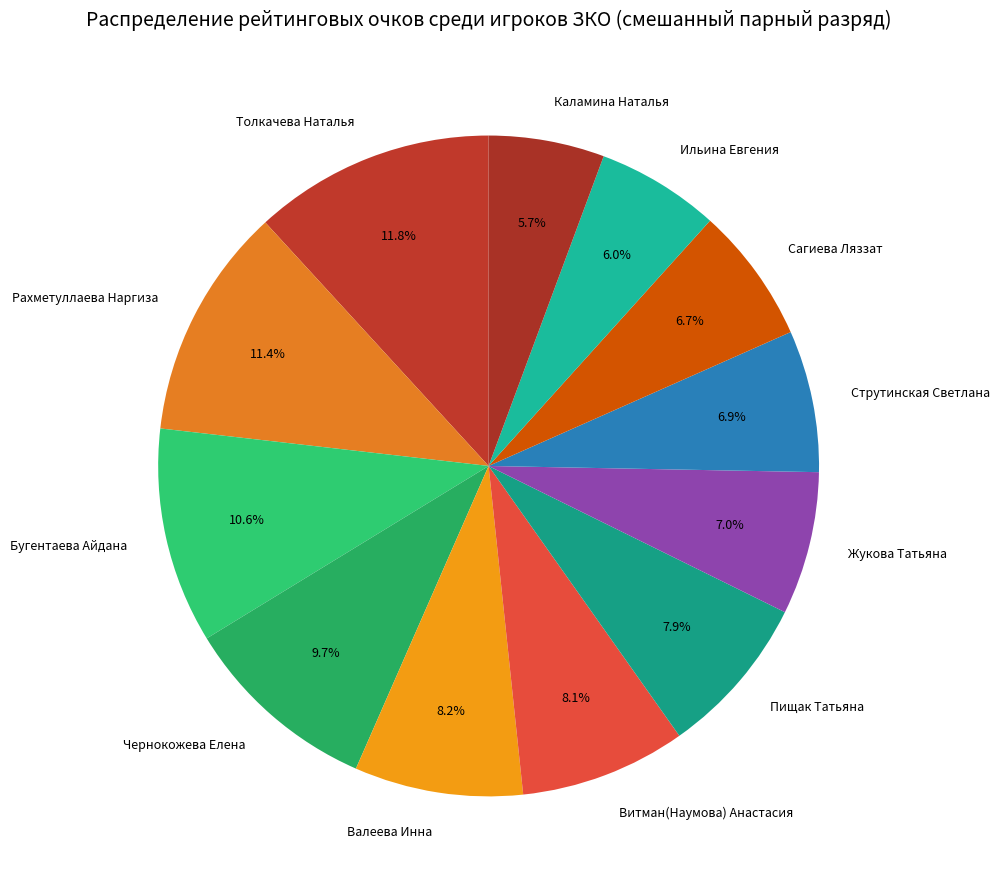

To the nearest percent, what is the difference between the largest and smallest slice percentages?

6%